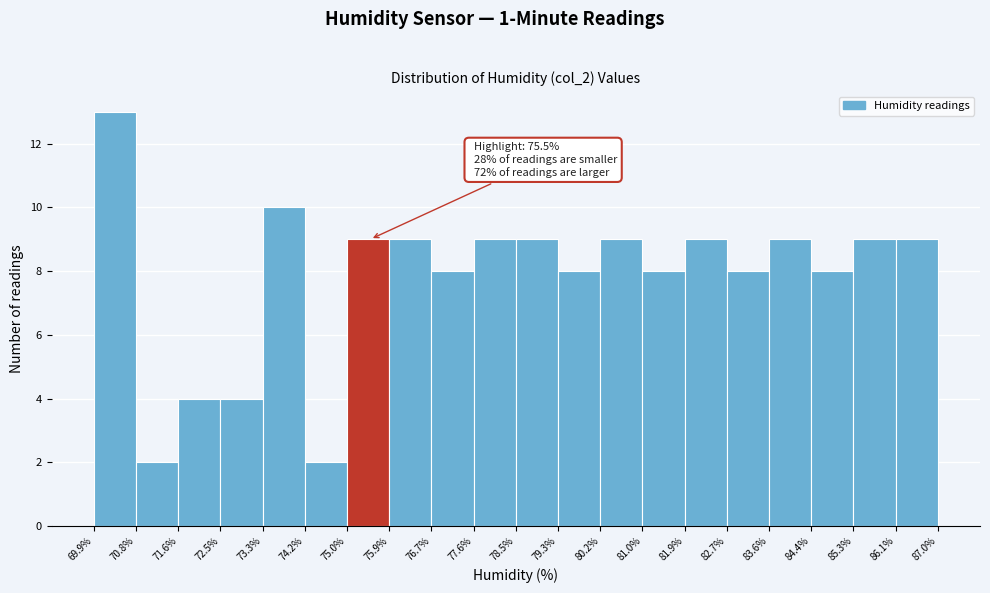

Over which range of the x-axis is the bar tallest?

69.9% to 70.8%